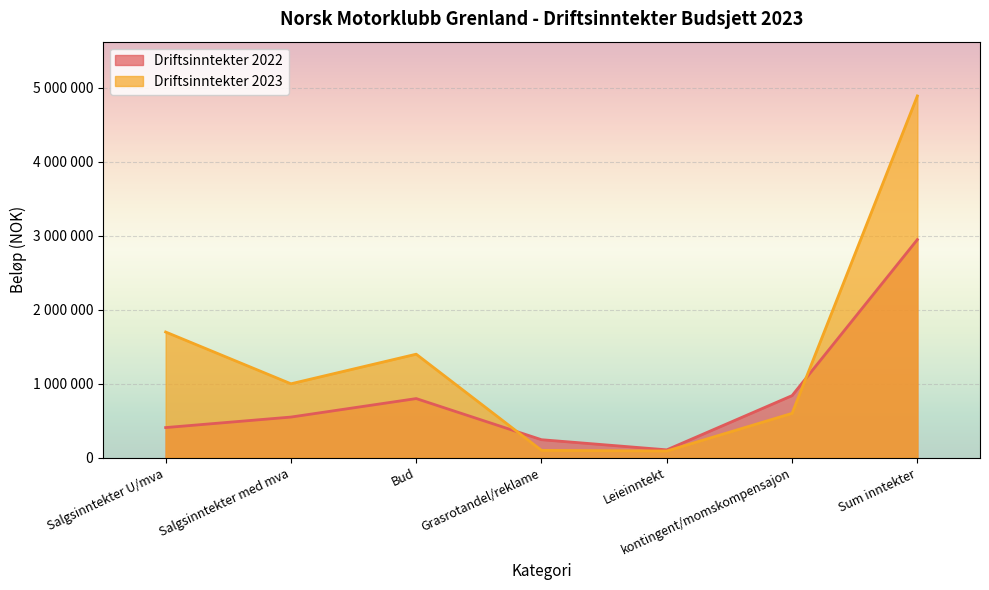

How many lines are shown in the chart?

2